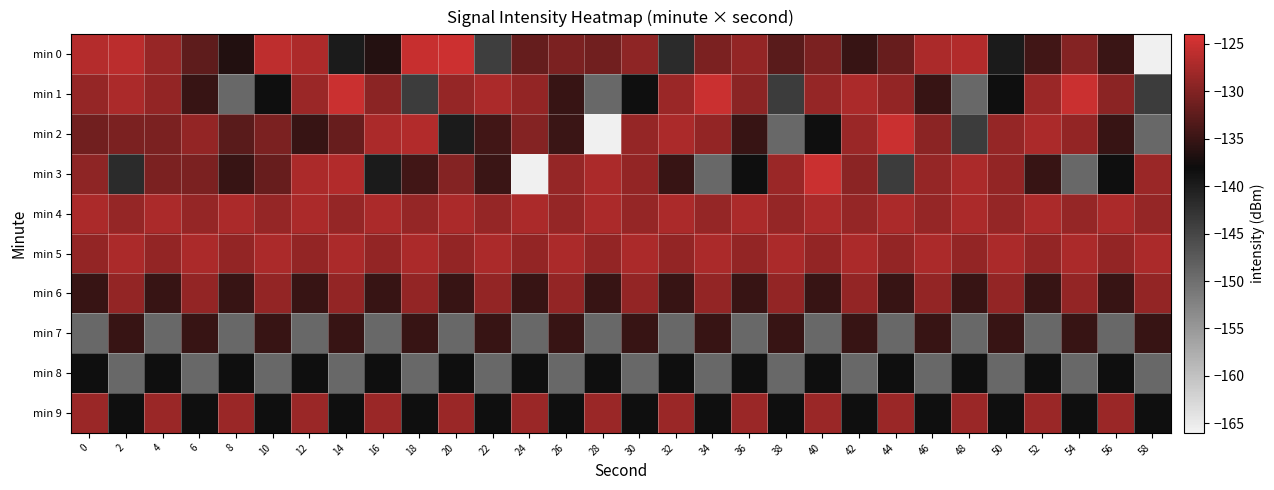

Reading left to right, list all the values displayed in this chart.

min 0: 0=-126.6	2=-126.0	4=-128.6	6=-132.4	8=-136.5	10=-125.9	12=-127.0	14=-139.8	16=-136.5	18=-125.2	20=-124.8	22=-144.2	24=-132.0	26=-130.5	28=-131.1	30=-129.2	32=-141.8	34=-130.4	36=-128.9	38=-132.8	40=-130.5	42=-135.0	44=-131.8	46=-127.2	48=-126.6	50=-139.8	52=-134.4	54=-129.8	56=-134.9	58=-165.8
min 1: 0=-128.7	2=-127.2	4=-128.8	6=-135.0	8=-149.3	10=-138.3	12=-128.4	14=-125.0	16=-129.3	18=-143.7	20=-128.7	22=-127.2	24=-128.8	26=-135.0	28=-149.3	30=-138.3	32=-128.4	34=-125.0	36=-129.3	38=-143.7	40=-128.7	42=-127.2	44=-128.8	46=-135.0	48=-149.3	50=-138.3	52=-128.4	54=-125.0	56=-129.3	58=-143.7
min 2: 0=-131.1	2=-130.5	4=-130.4	6=-128.9	8=-132.8	10=-130.5	12=-135.0	14=-131.8	16=-127.2	18=-126.6	20=-139.8	22=-134.4	24=-129.8	26=-134.9	28=-165.8	30=-128.7	32=-127.2	34=-128.8	36=-135.0	38=-149.3	40=-138.3	42=-128.4	44=-125.0	46=-129.3	48=-143.7	50=-128.7	52=-127.2	54=-128.8	56=-135.0	58=-149.3
min 3: 0=-129.2	2=-141.8	4=-130.4	6=-130.5	8=-135.0	10=-131.8	12=-127.2	14=-126.6	16=-139.8	18=-134.4	20=-129.8	22=-134.9	24=-165.8	26=-128.7	28=-127.2	30=-128.8	32=-135.0	34=-149.3	36=-138.3	38=-128.4	40=-125.0	42=-129.3	44=-143.7	46=-128.7	48=-127.2	50=-128.8	52=-135.0	54=-149.3	56=-138.3	58=-128.4
min 4: 0=-127.2	2=-128.7	4=-127.2	6=-128.7	8=-127.2	10=-128.7	12=-127.2	14=-128.7	16=-127.2	18=-128.7	20=-127.2	22=-128.7	24=-127.2	26=-128.7	28=-127.2	30=-128.7	32=-127.2	34=-128.7	36=-127.2	38=-128.7	40=-127.2	42=-128.7	44=-127.2	46=-128.7	48=-127.2	50=-128.7	52=-127.2	54=-128.7	56=-127.2	58=-128.7
min 5: 0=-128.8	2=-127.2	4=-128.8	6=-127.2	8=-128.8	10=-127.2	12=-128.8	14=-127.2	16=-128.8	18=-127.2	20=-128.8	22=-127.2	24=-128.8	26=-127.2	28=-128.8	30=-127.2	32=-128.8	34=-127.2	36=-128.8	38=-127.2	40=-128.8	42=-127.2	44=-128.8	46=-127.2	48=-128.8	50=-127.2	52=-128.8	54=-127.2	56=-128.8	58=-127.2
min 6: 0=-135.0	2=-128.8	4=-135.0	6=-128.8	8=-135.0	10=-128.8	12=-135.0	14=-128.8	16=-135.0	18=-128.8	20=-135.0	22=-128.8	24=-135.0	26=-128.8	28=-135.0	30=-128.8	32=-135.0	34=-128.8	36=-135.0	38=-128.8	40=-135.0	42=-128.8	44=-135.0	46=-128.8	48=-135.0	50=-128.8	52=-135.0	54=-128.8	56=-135.0	58=-128.8
min 7: 0=-149.3	2=-135.0	4=-149.3	6=-135.0	8=-149.3	10=-135.0	12=-149.3	14=-135.0	16=-149.3	18=-135.0	20=-149.3	22=-135.0	24=-149.3	26=-135.0	28=-149.3	30=-135.0	32=-149.3	34=-135.0	36=-149.3	38=-135.0	40=-149.3	42=-135.0	44=-149.3	46=-135.0	48=-149.3	50=-135.0	52=-149.3	54=-135.0	56=-149.3	58=-135.0
min 8: 0=-138.3	2=-149.3	4=-138.3	6=-149.3	8=-138.3	10=-149.3	12=-138.3	14=-149.3	16=-138.3	18=-149.3	20=-138.3	22=-149.3	24=-138.3	26=-149.3	28=-138.3	30=-149.3	32=-138.3	34=-149.3	36=-138.3	38=-149.3	40=-138.3	42=-149.3	44=-138.3	46=-149.3	48=-138.3	50=-149.3	52=-138.3	54=-149.3	56=-138.3	58=-149.3
min 9: 0=-128.4	2=-138.3	4=-128.4	6=-138.3	8=-128.4	10=-138.3	12=-128.4	14=-138.3	16=-128.4	18=-138.3	20=-128.4	22=-138.3	24=-128.4	26=-138.3	28=-128.4	30=-138.3	32=-128.4	34=-138.3	36=-128.4	38=-138.3	40=-128.4	42=-138.3	44=-128.4	46=-138.3	48=-128.4	50=-138.3	52=-128.4	54=-138.3	56=-128.4	58=-138.3